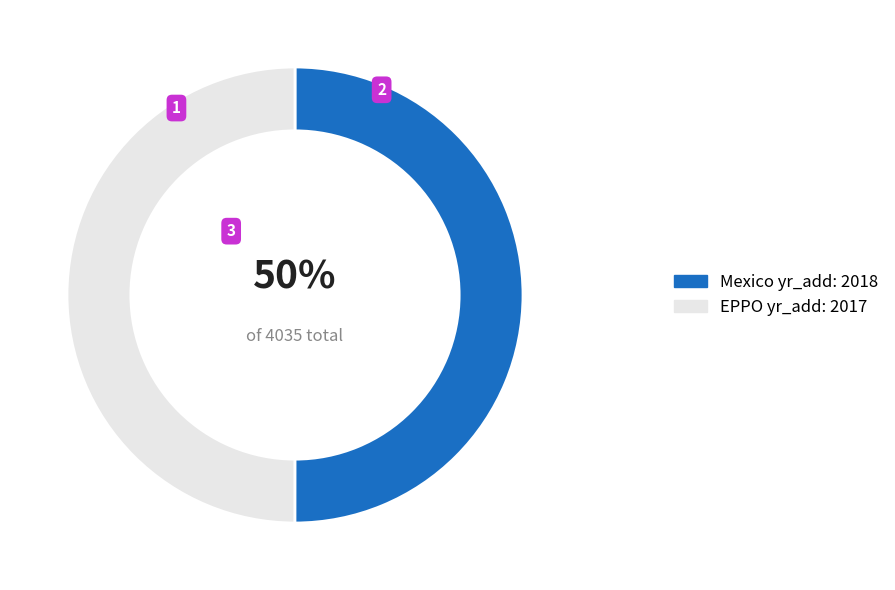

To the nearest percent, what portion does Mexico represent?

50%